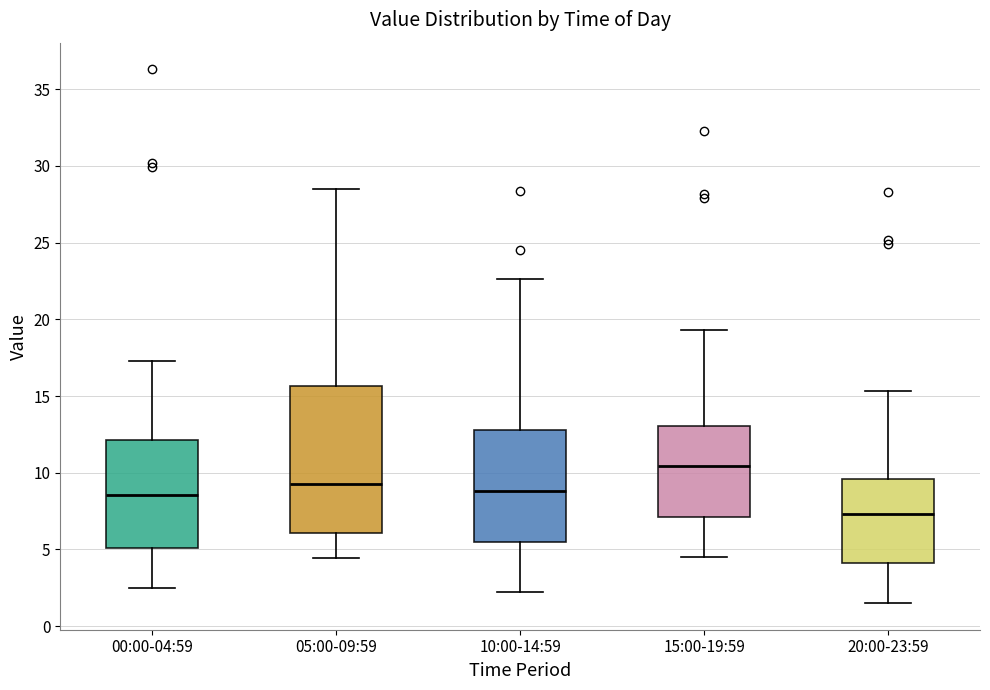

Comparing the boxes themselves (not the whiskers), which one is the tallest?

05:00-09:59